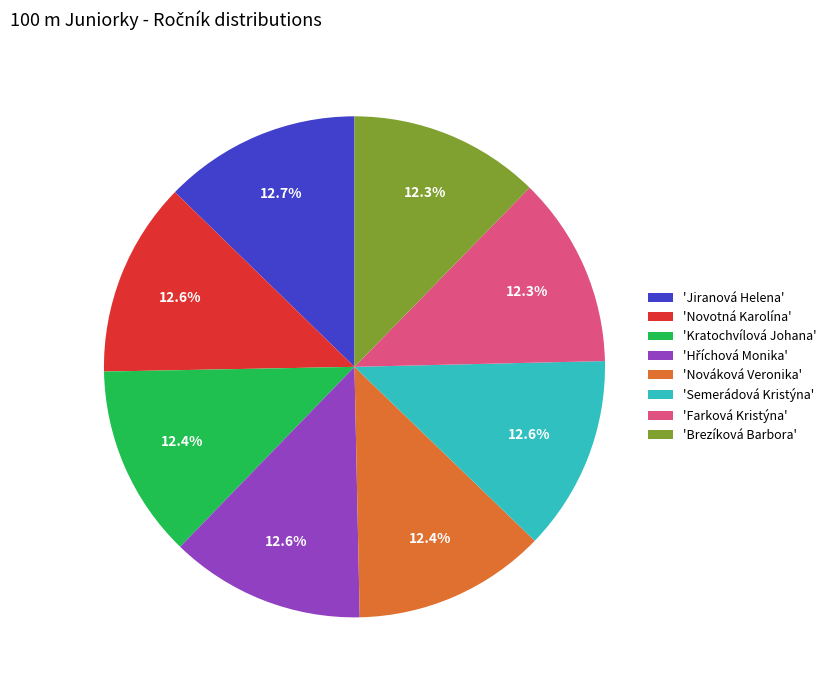

Do 'Kratochvílová Johana' and 'Semerádová Kristýna' together represent more than half of the pie?

No